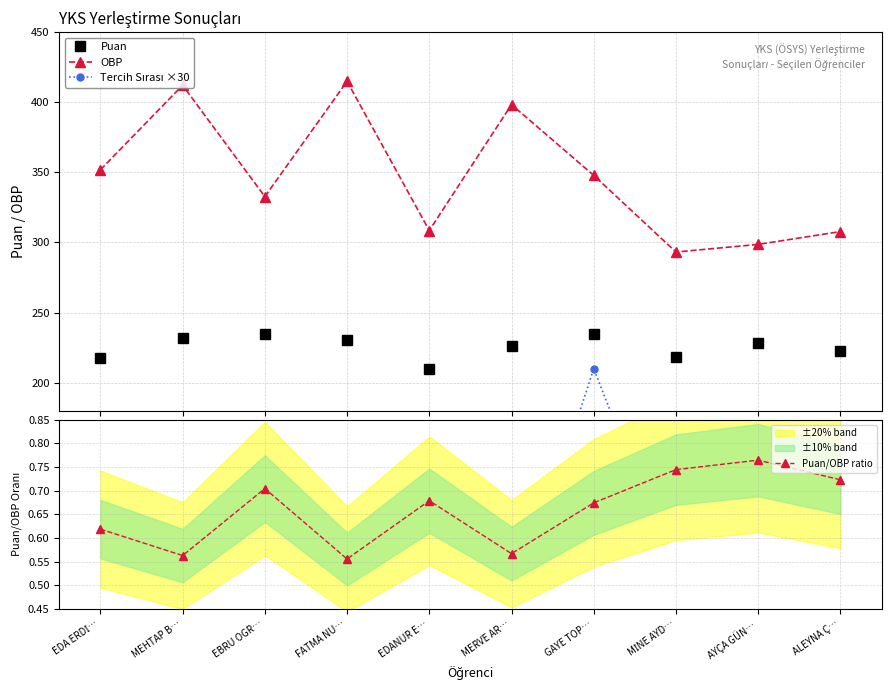

What is the difference between the maximum and minimum values in the Puan series?

25.1